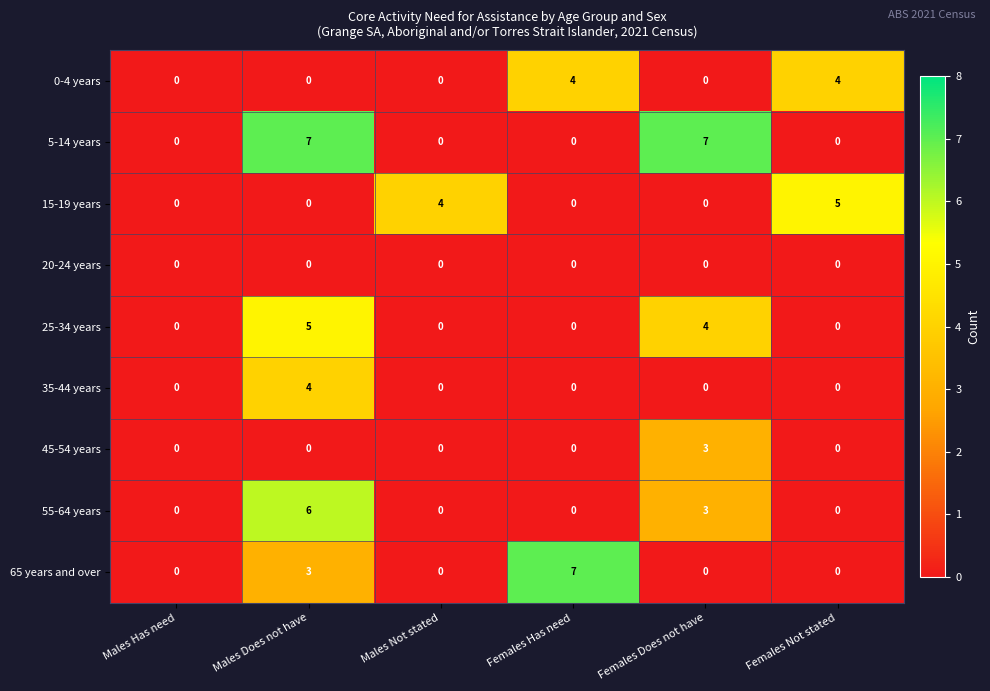

True or false: 55-64 years has a value of 0 at Females Not stated.

True